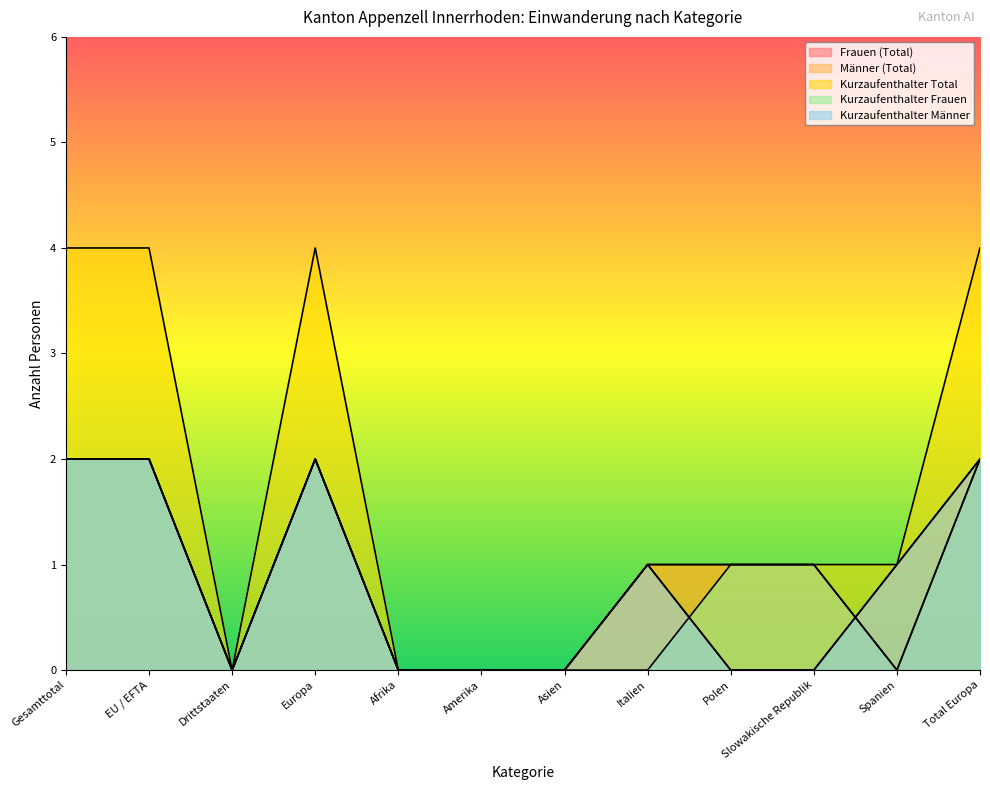

At which category is the sum across all series the highest?

Gesamttotal